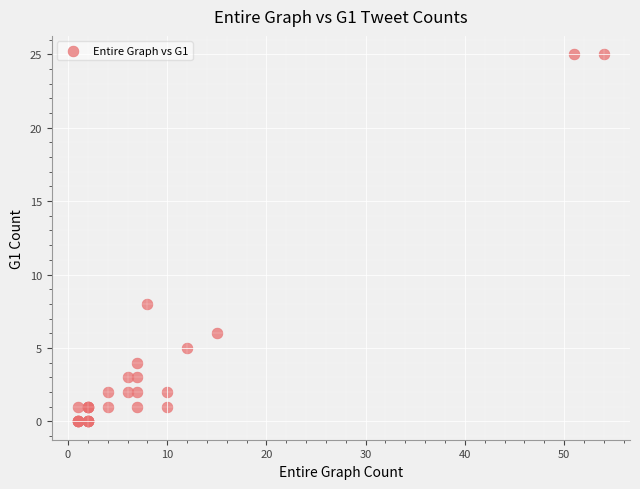

What Y value in the scatter plot is closest to 12?

8